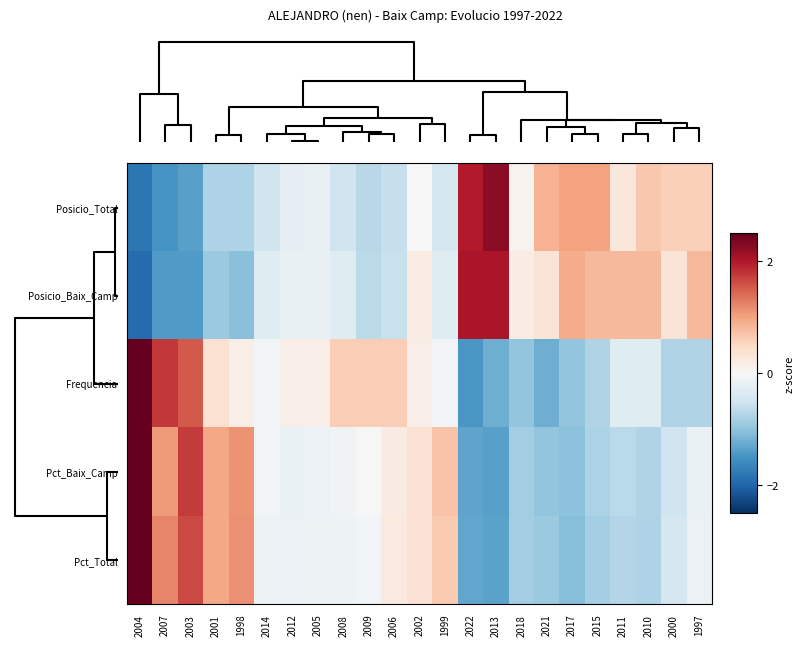

At how many categories does at least one series exceed 1?

6